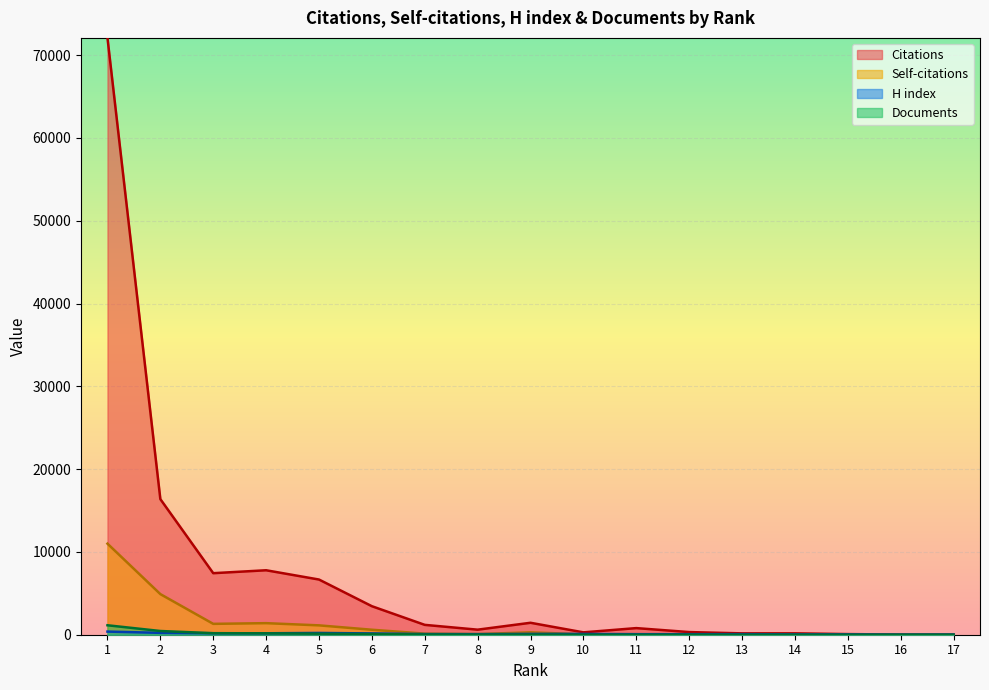

How many series are shown in this chart?

4